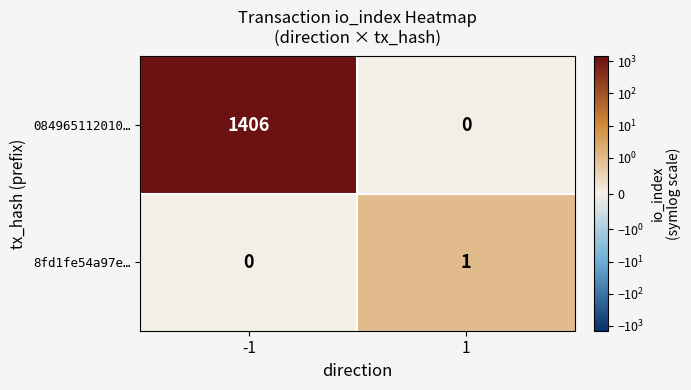

What is the highest value of the 084965112010… series?

1406